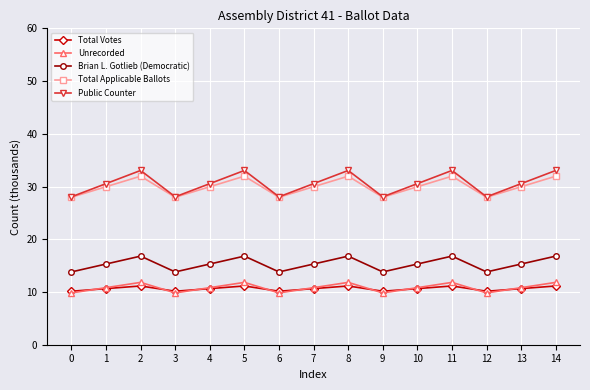

How many interior local valleys does the Public Counter series have?

4